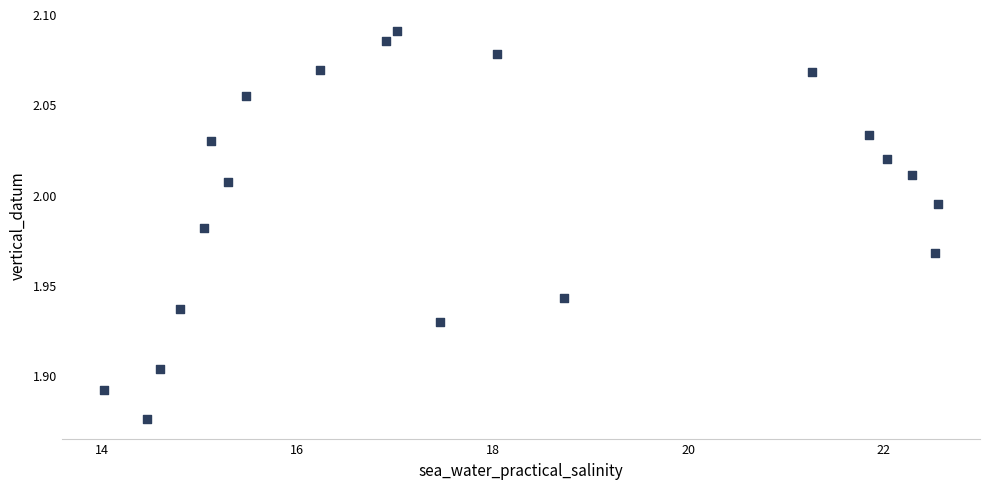

What is the range of X values (max minus min)?

8.5